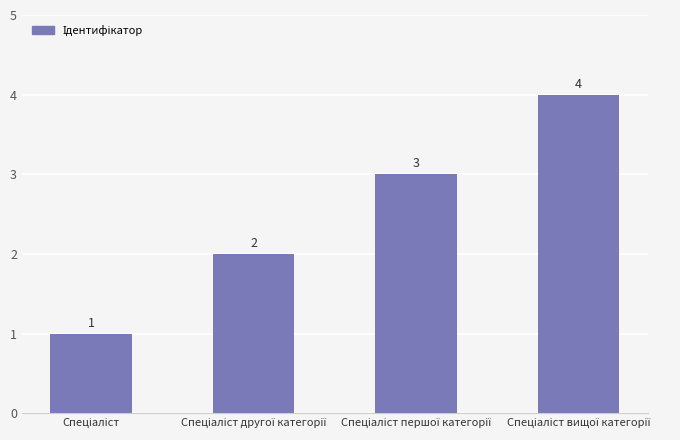

What is the difference between the maximum and minimum values?

3